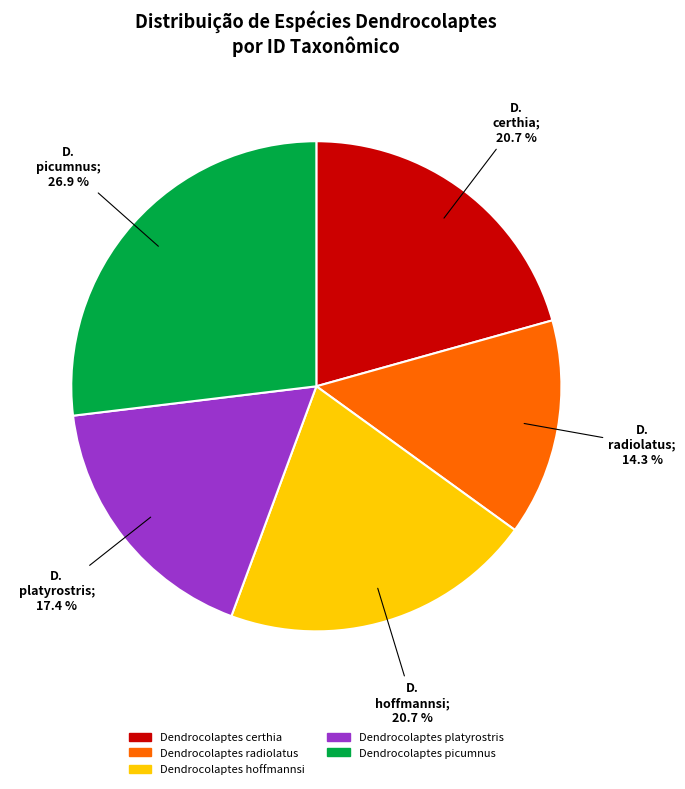

How many segments does this pie chart have?

5